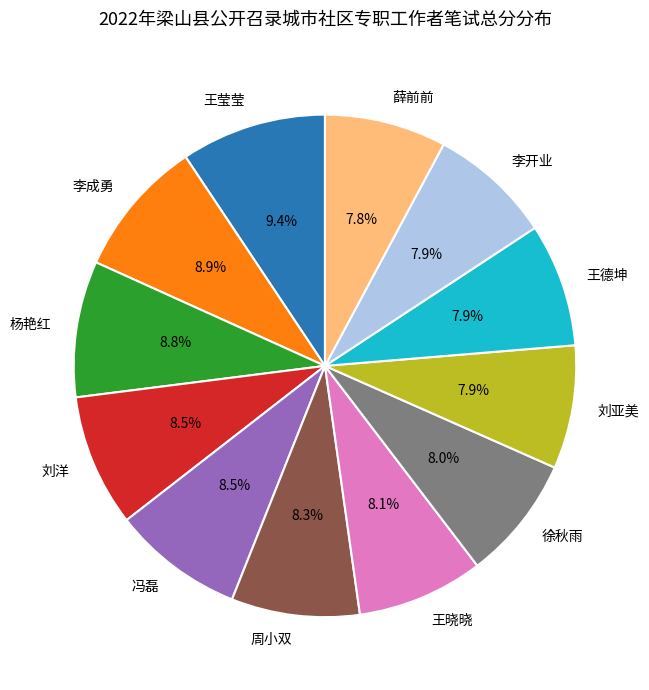

To the nearest percent, what percentage of the pie is 王德坤?

8%